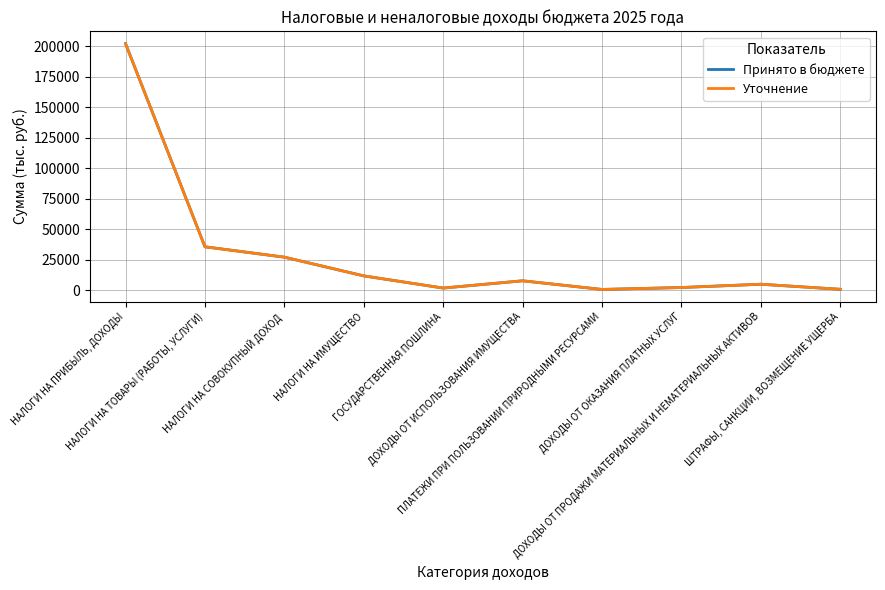

Which series has the largest total across all categories?

Принято в бюджете